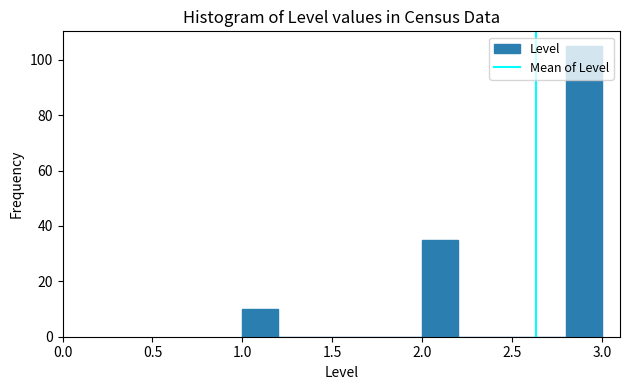

Reading left to right, list every bar in this chart as the range it spans on the x-axis followed by its height. The values are not printed on the chart, so give them approximately, as read against the axis.

1.0 to 1.2: 10
1.2 to 1.4: 0
1.4 to 1.6: 0
1.6 to 1.8: 0
1.8 to 2.0: 0
2.0 to 2.2: 36
2.2 to 2.4: 0
2.4 to 2.6: 0
2.6 to 2.8: 0
2.8 to 3.0: 106